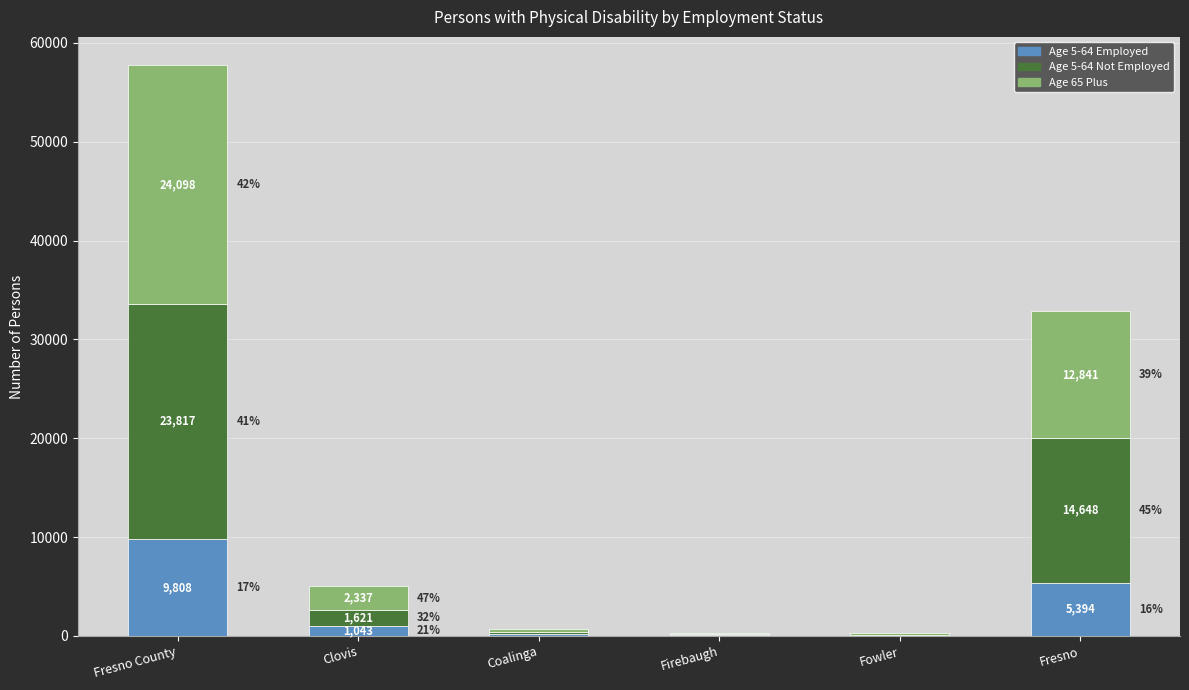

What is the maximum value for Age 5-64 Employed?

9808